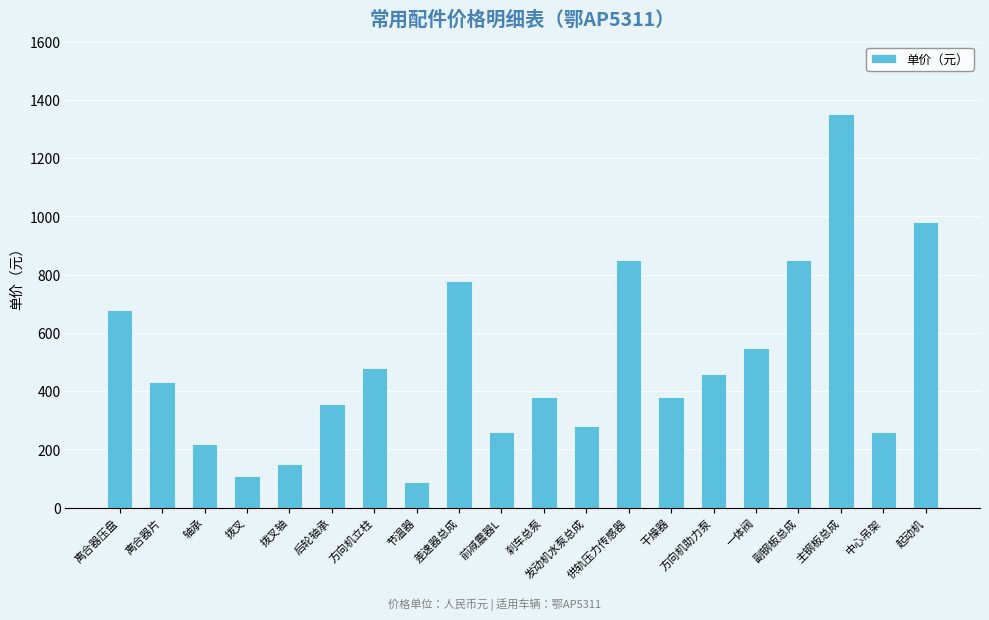

True or false: the data shows 380 at 干燥器.

True